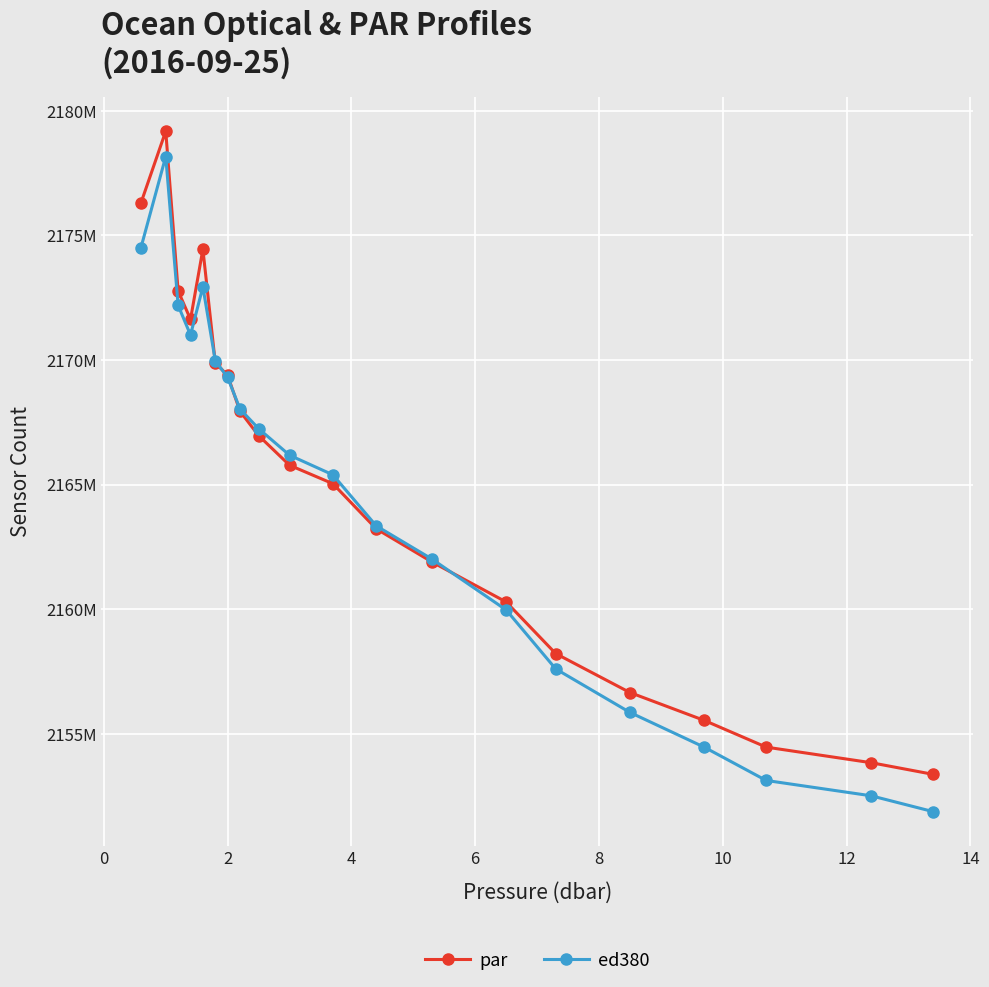

Which series has the largest total across all categories?

par